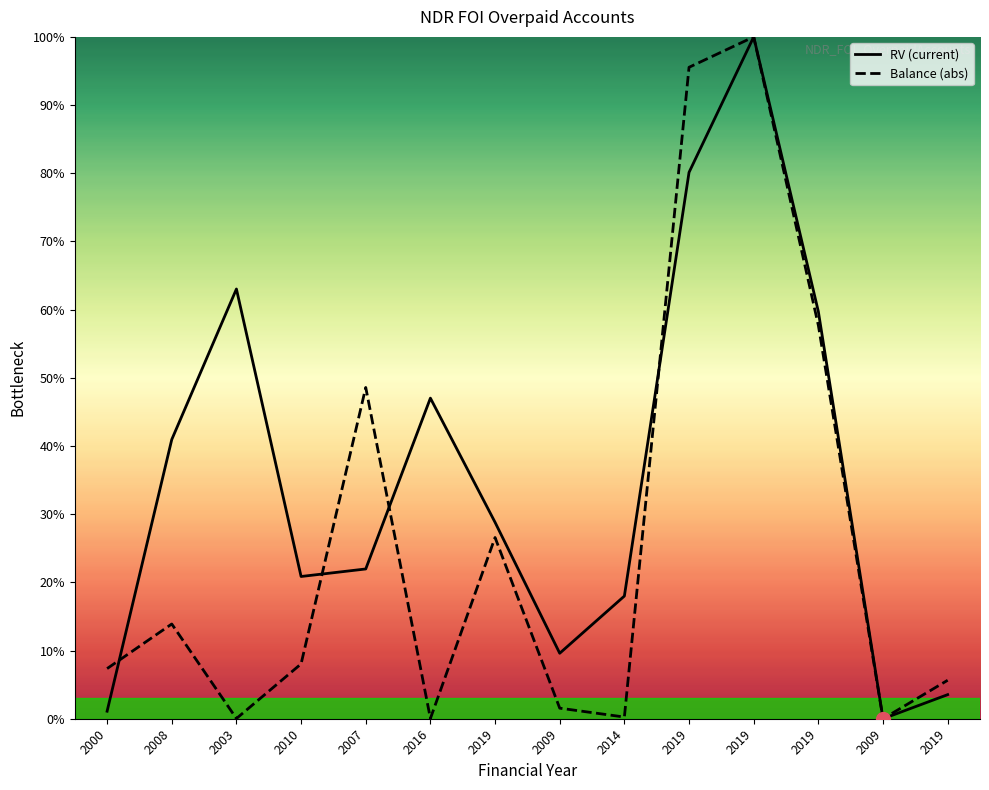

Count the number of data series in this chart.

2